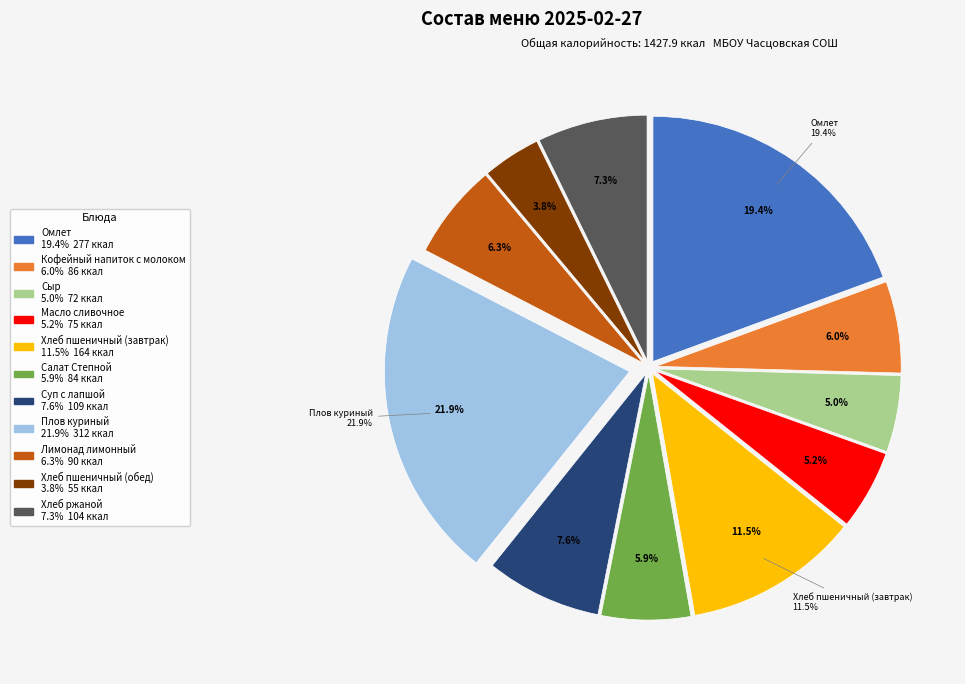

Between Омлет and Сыр, which is larger?

Омлет